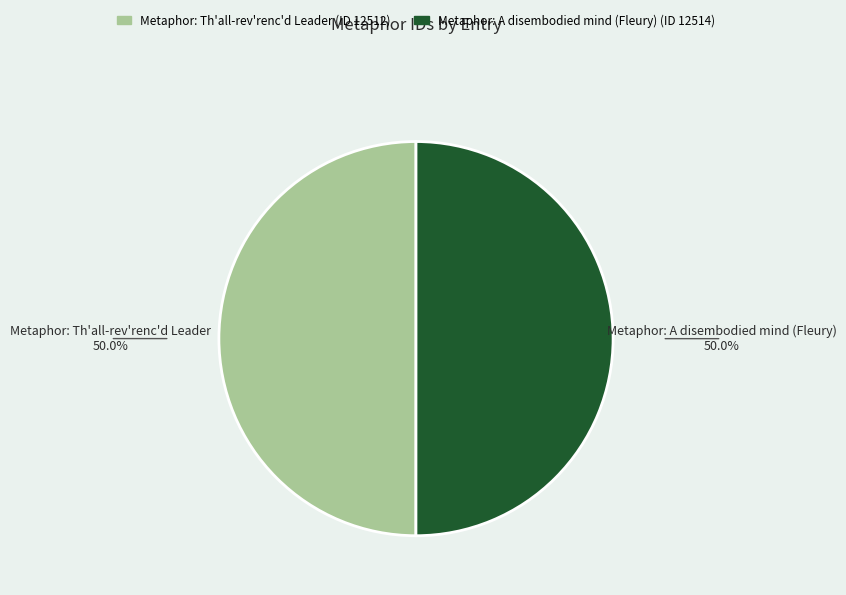

What is the ratio of the value at Metaphor: Th'all-rev'renc'd Leader to the value at Metaphor: A disembodied mind (Fleury)?

1.0